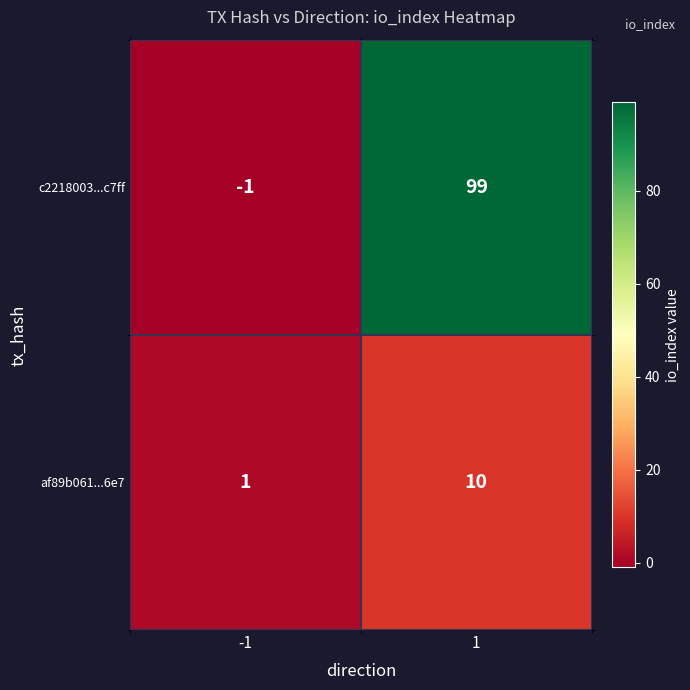

The af89b061...6e7 series shows 1 at -1. True or false?

True